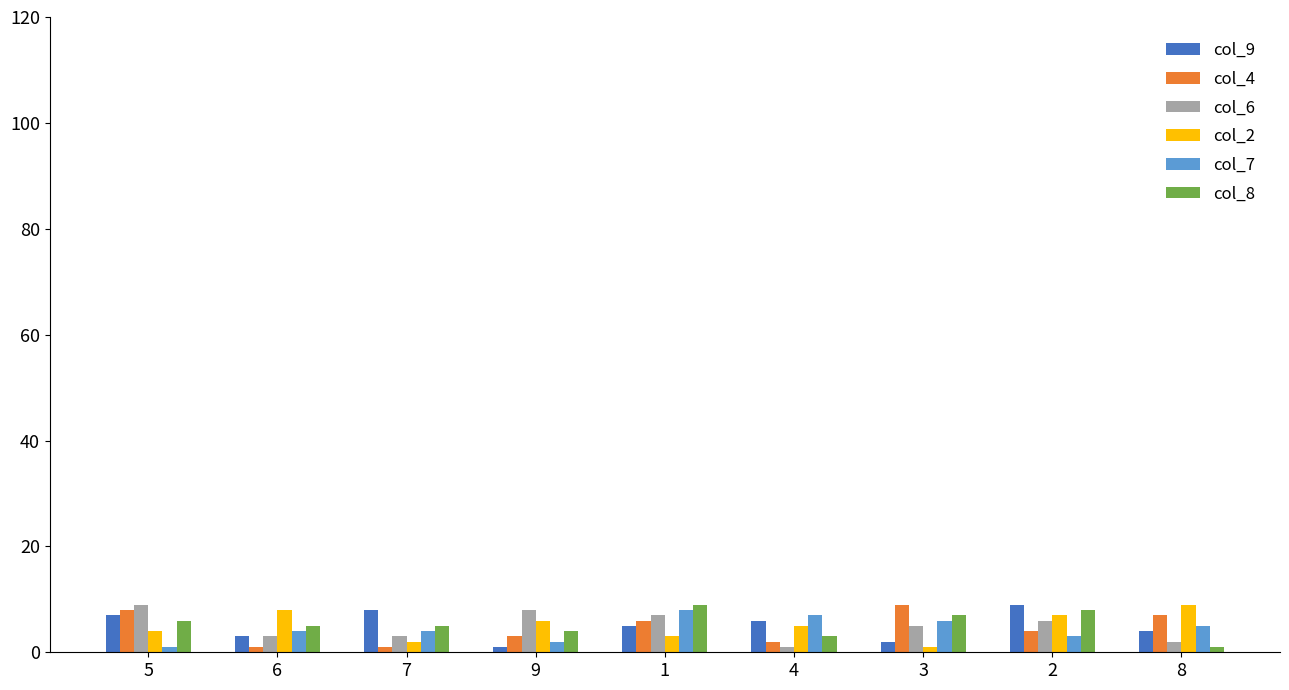

Count the col_8 values in the range 4 to 7.

5